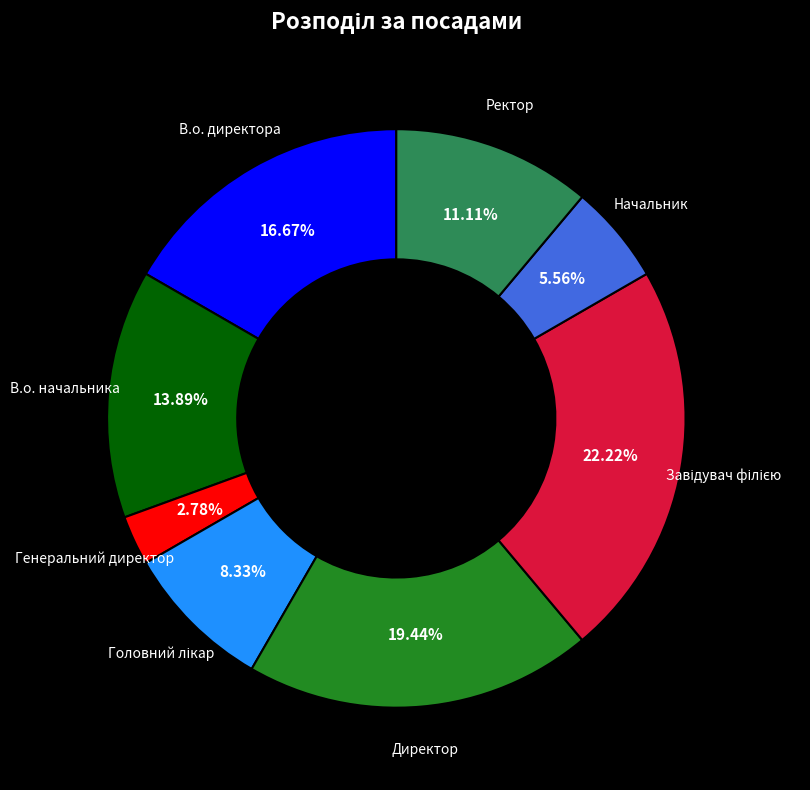

Is there any slice that represents more than half of the pie?

No